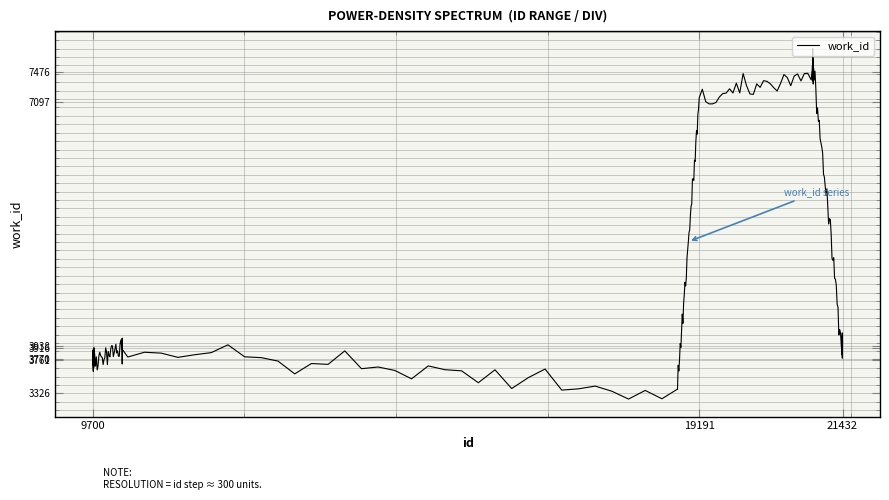

What is the smallest value displayed?

3253.3